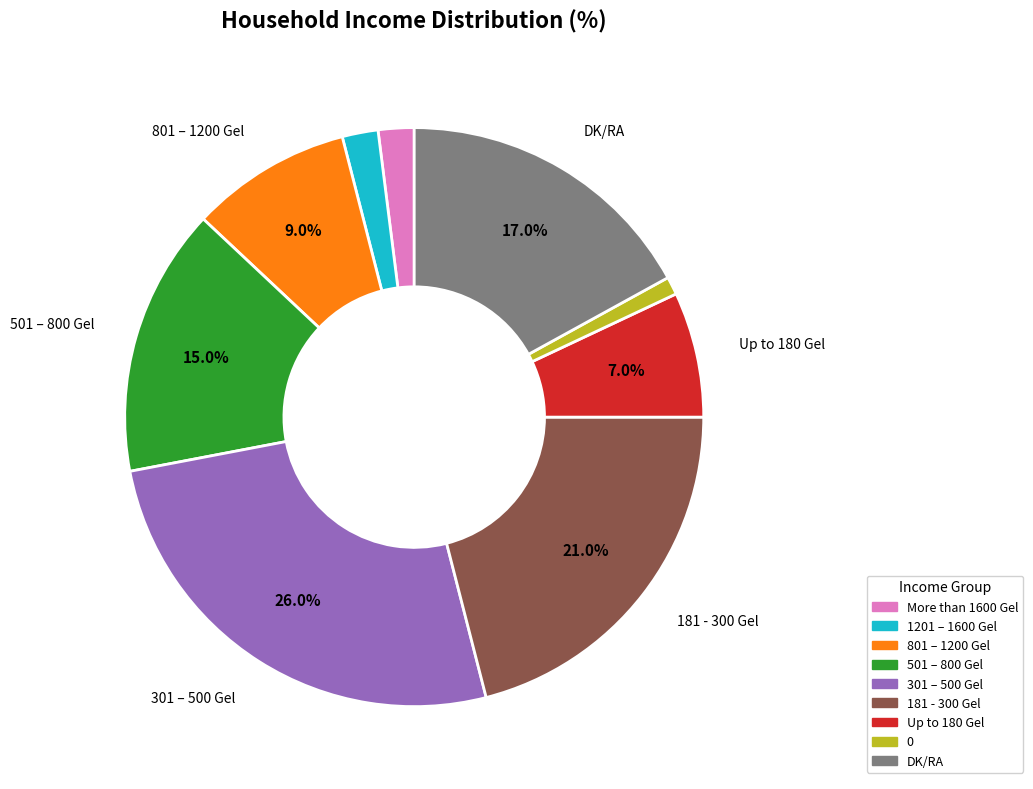

Count the number of slices in the pie.

9